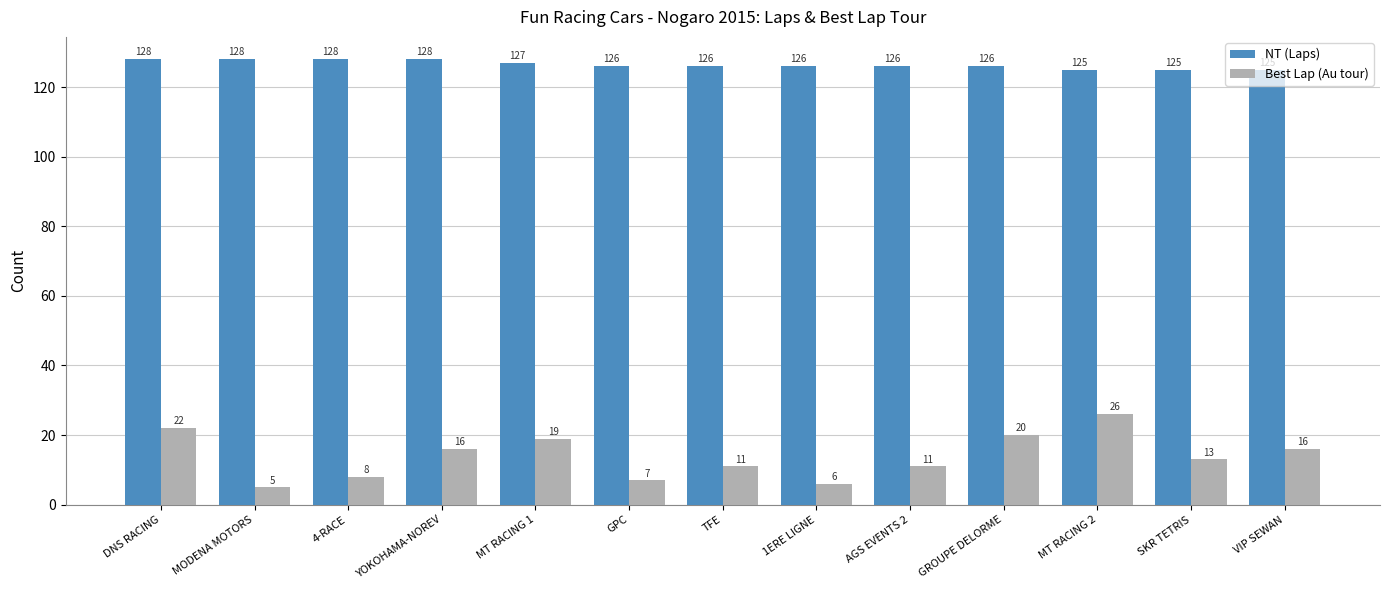

What is the difference between the NT (Laps) values at YOKOHAMA-NOREV and TFE?

2